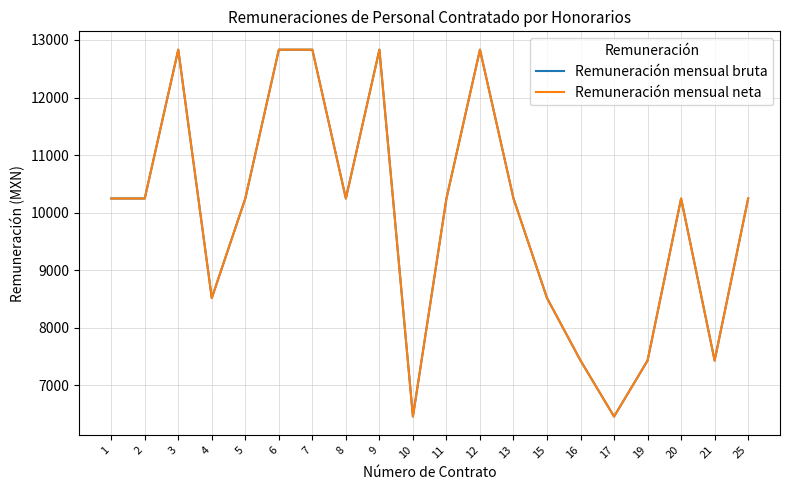

Which category has the lowest value across all series?

10